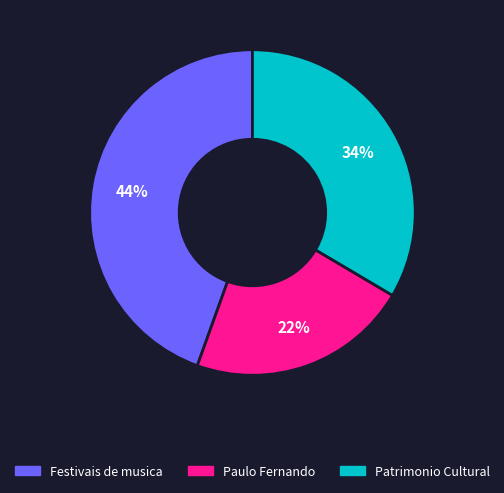

To the nearest percent, what is the average slice percentage?

33%